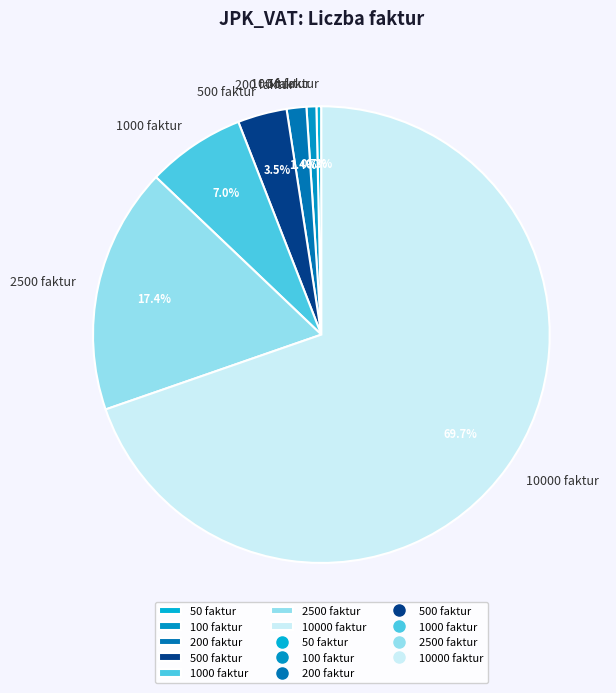

Does any single category account for the majority?

Yes